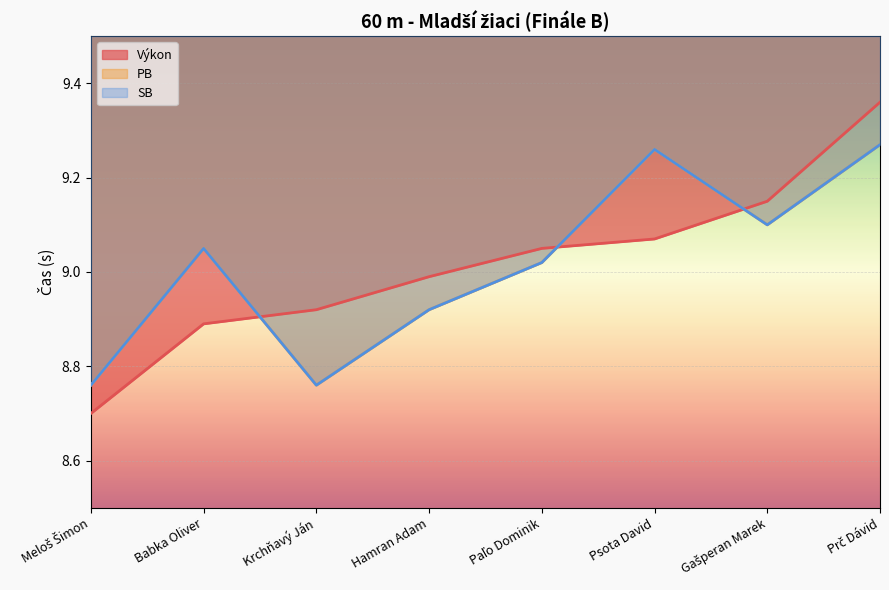

Which category has the highest value in the Výkon series?

Prč Dávid